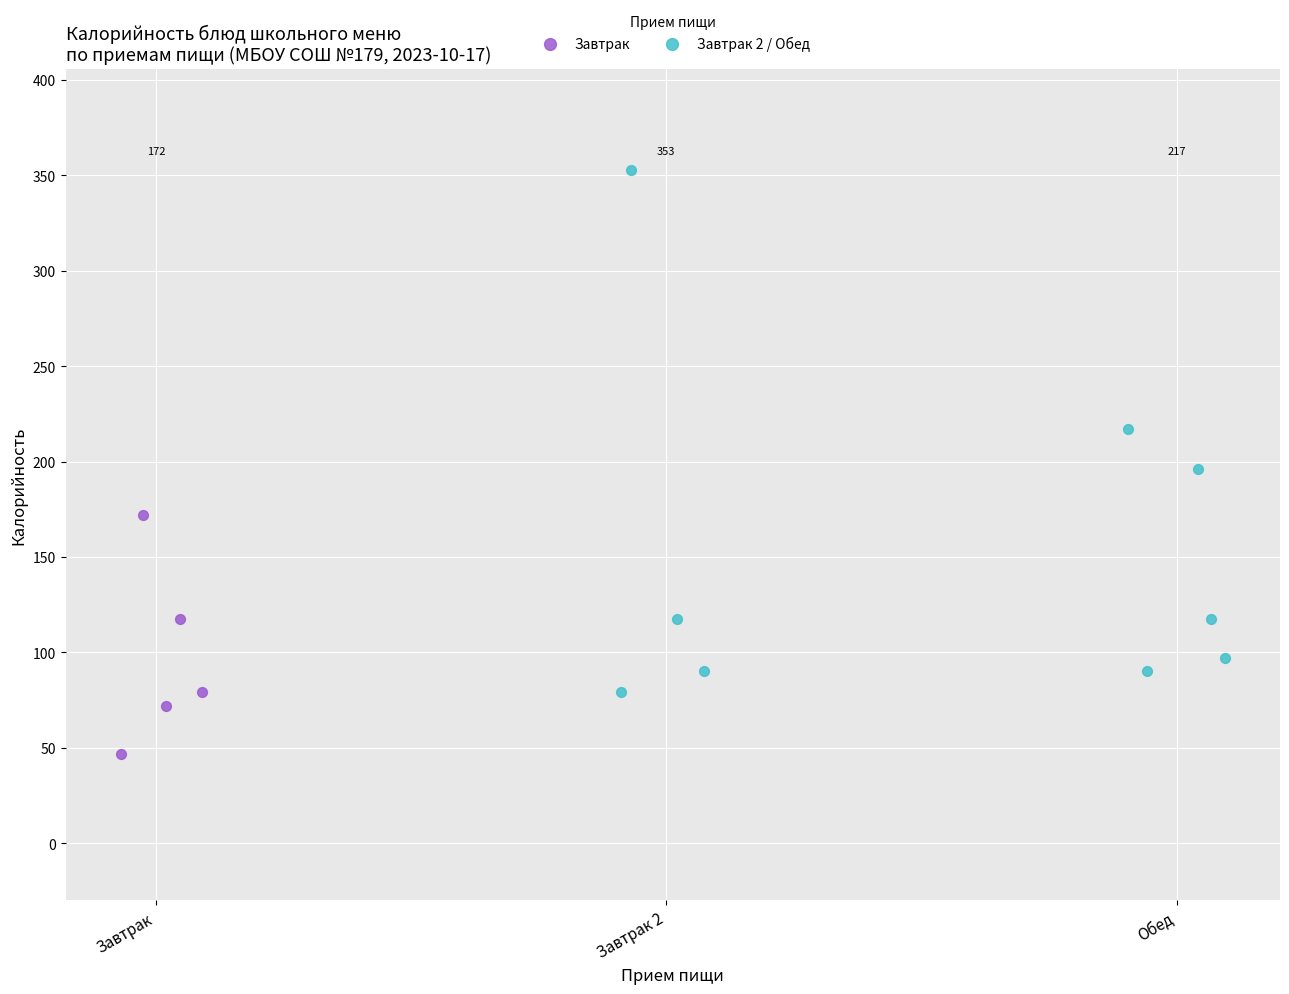

Which series reaches the minimum Y coordinate?

Завтрак